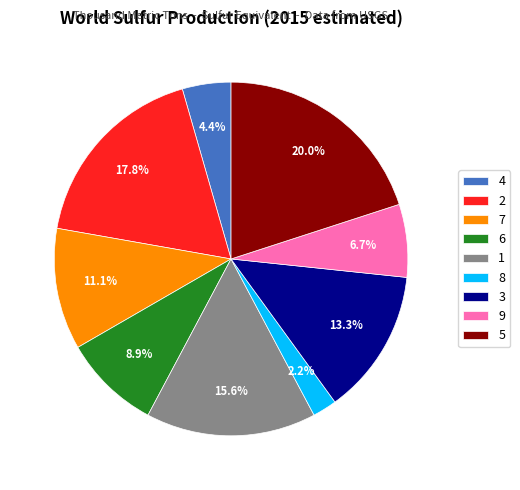

Approximately how many times larger is the value at 2 compared to 4?

4.0